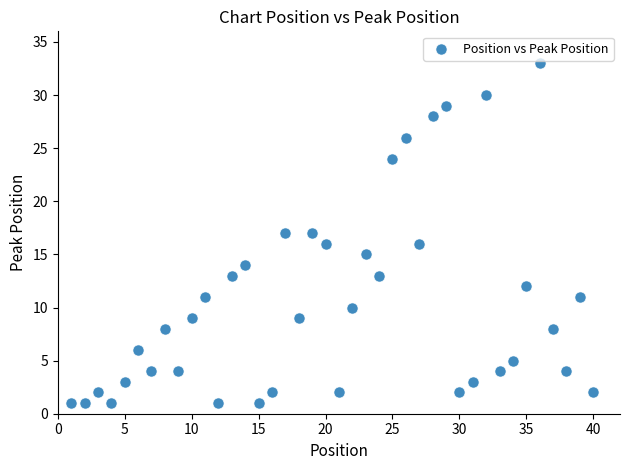

What is the range of X values (max minus min)?

39